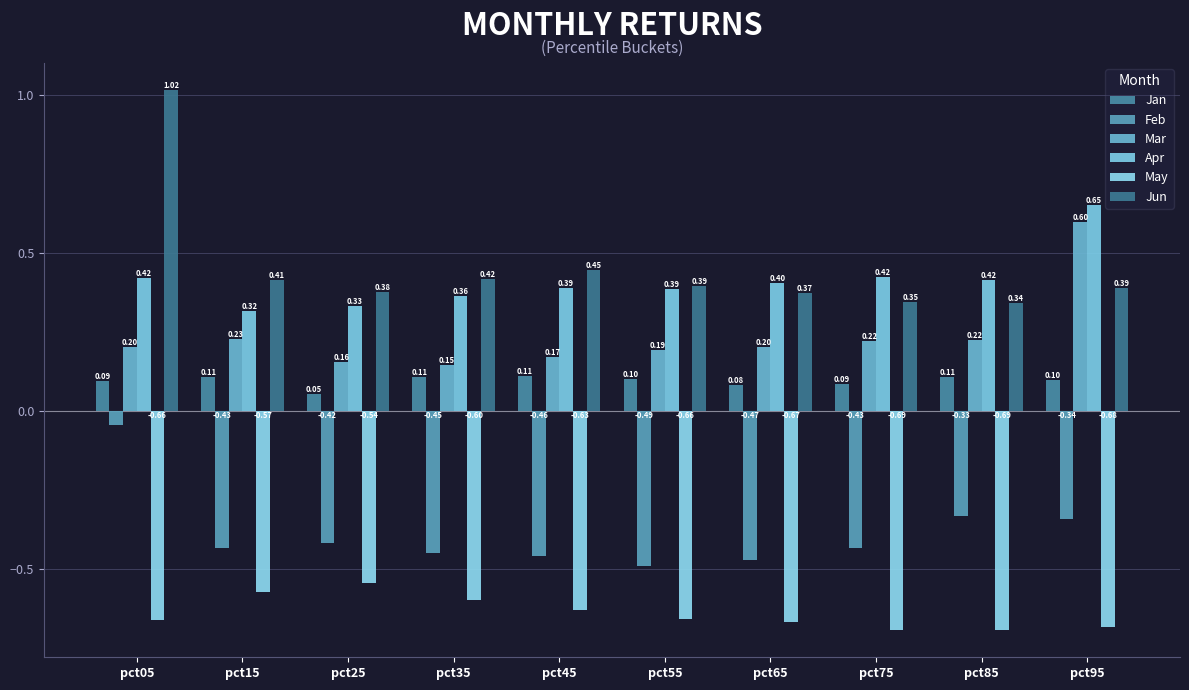

Reading left to right, list all the values displayed in this chart.

Jan: 0.1	0.1	0.1	0.1	0.1	0.1	0.1	0.1	0.1	0.1
Feb: -0.0	-0.4	-0.4	-0.4	-0.5	-0.5	-0.5	-0.4	-0.3	-0.3
Mar: 0.2	0.2	0.2	0.1	0.2	0.2	0.2	0.2	0.2	0.6
Apr: 0.4	0.3	0.3	0.4	0.4	0.4	0.4	0.4	0.4	0.7
May: -0.7	-0.6	-0.5	-0.6	-0.6	-0.7	-0.7	-0.7	-0.7	-0.7
Jun: 1.0	0.4	0.4	0.4	0.4	0.4	0.4	0.3	0.3	0.4